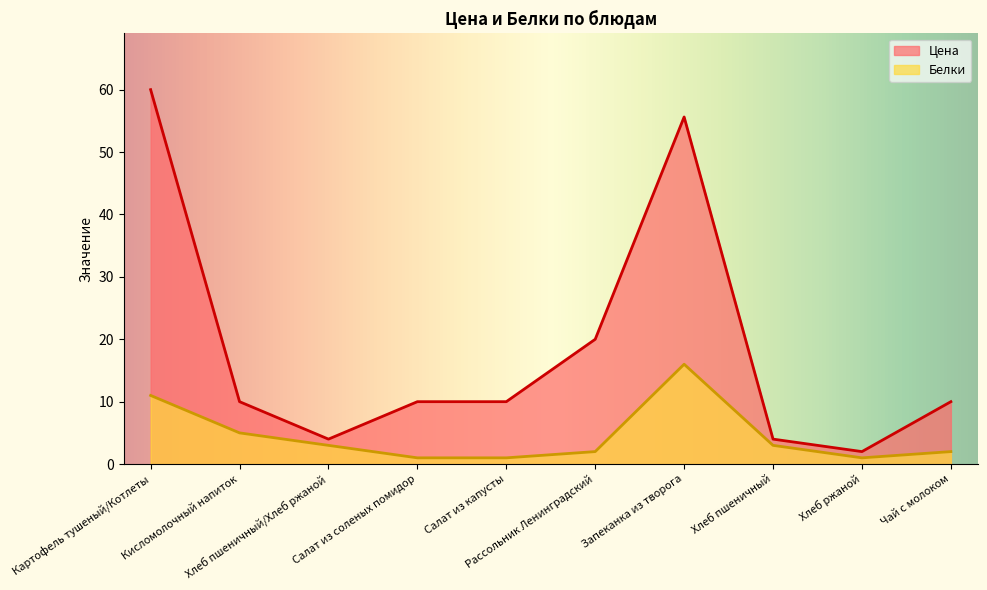

How many lines are shown in the chart?

2